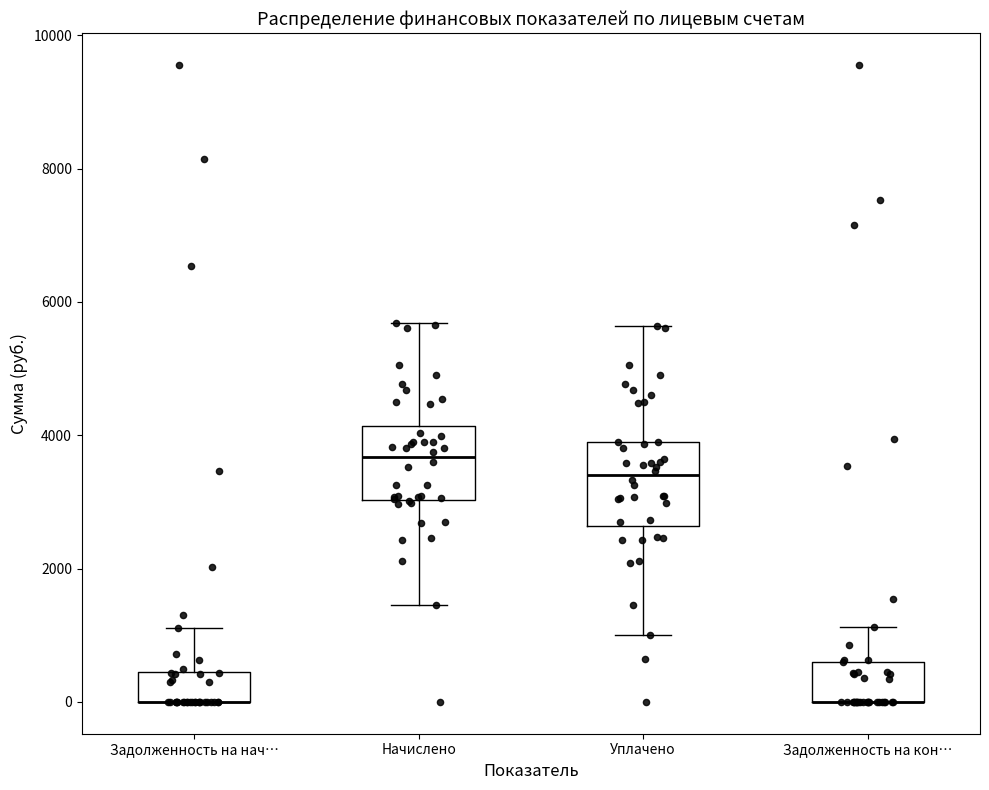

Reading left to right, read every box against the y-axis: the position of its median line, the range the box covers, and the ends of its whiskers. The values are not printed on the chart, so give them approximately, as read against the axis.

Задолженность на нач…: median 0 (drawn on the box's lower edge), box 0 to 400, whiskers 0 to 1200
Начислено: median 3600, box 3000 to 4200, whiskers 1400 to 5600
Уплачено: median 3400, box 2600 to 3800, whiskers 1000 to 5600
Задолженность на кон…: median 0 (drawn on the box's lower edge), box 0 to 600, whiskers 0 to 1200